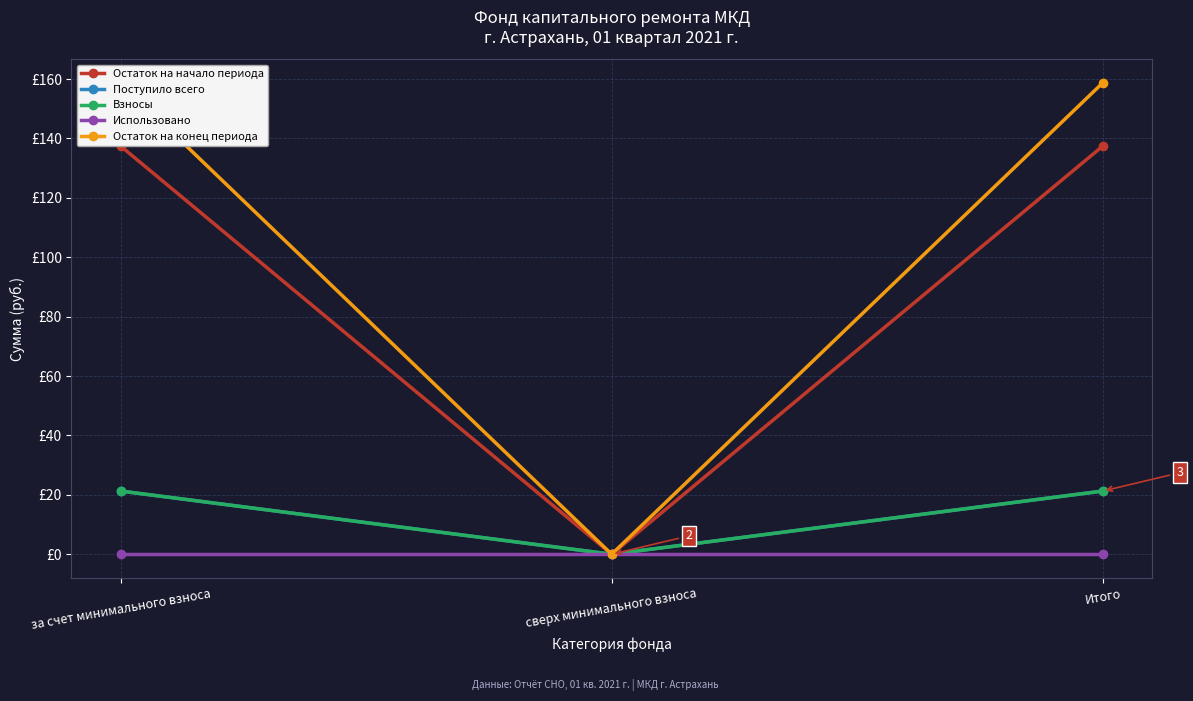

How many data points in Взносы are less than 21?

1